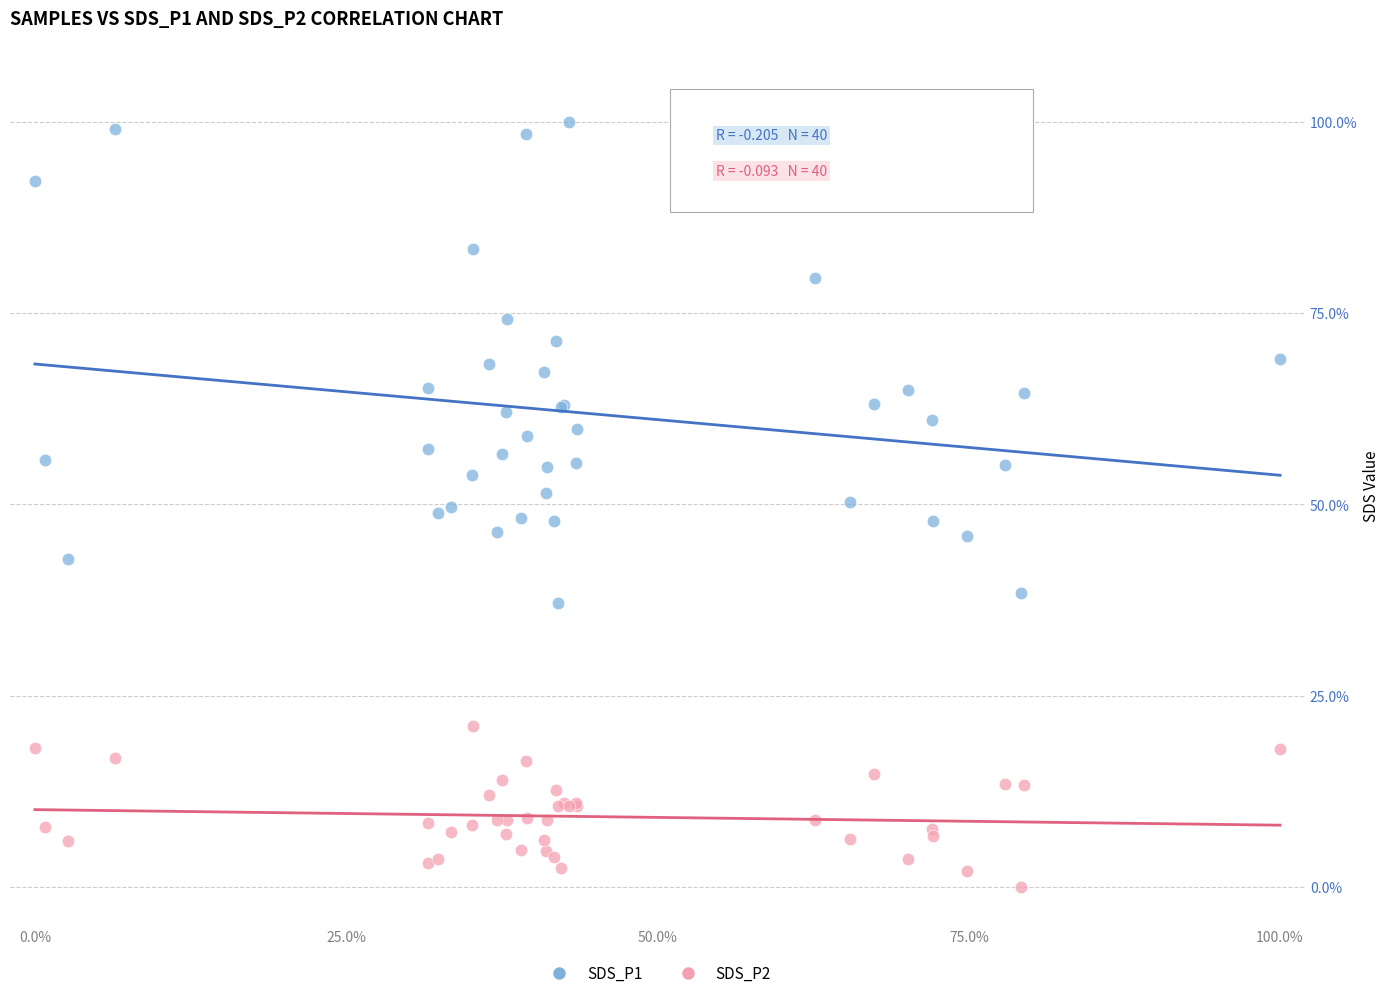

Which series contains the highest Y value?

SDS_P1